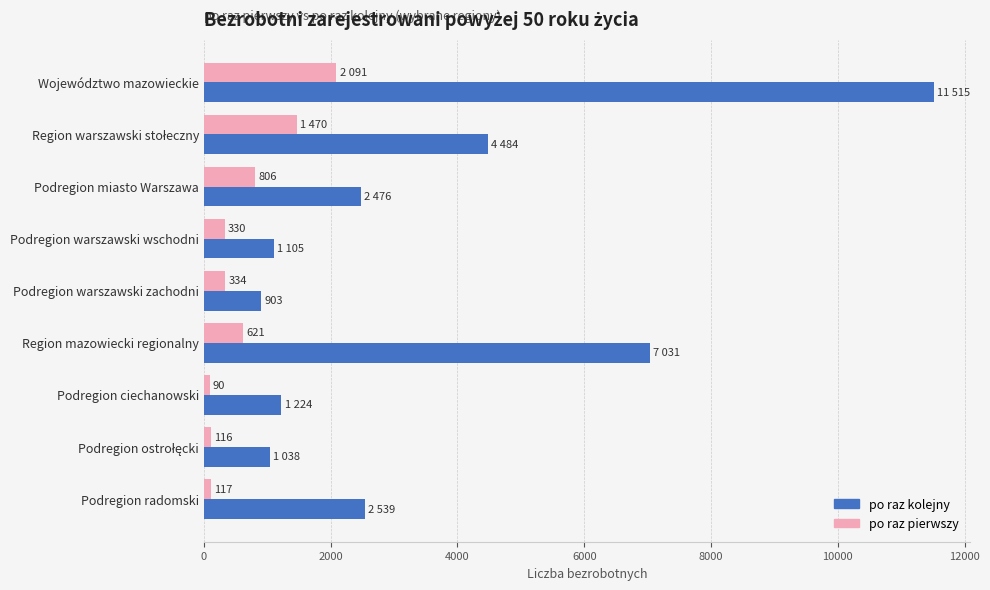

What is the difference between the highest and lowest values at Województwo mazowieckie?

9424